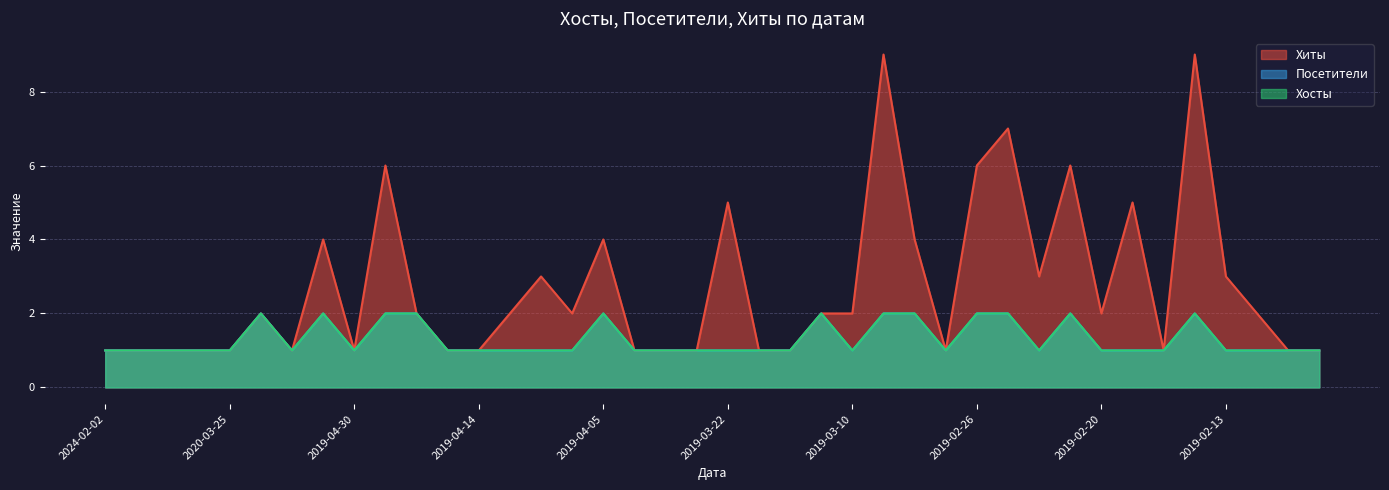

What is the approximate value of Хосты at 2019-02-12?

1